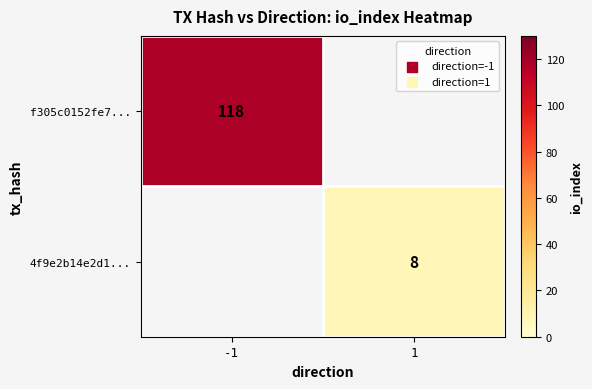

True or false: f305c0152fe7... has a value of 118 at -1.

True